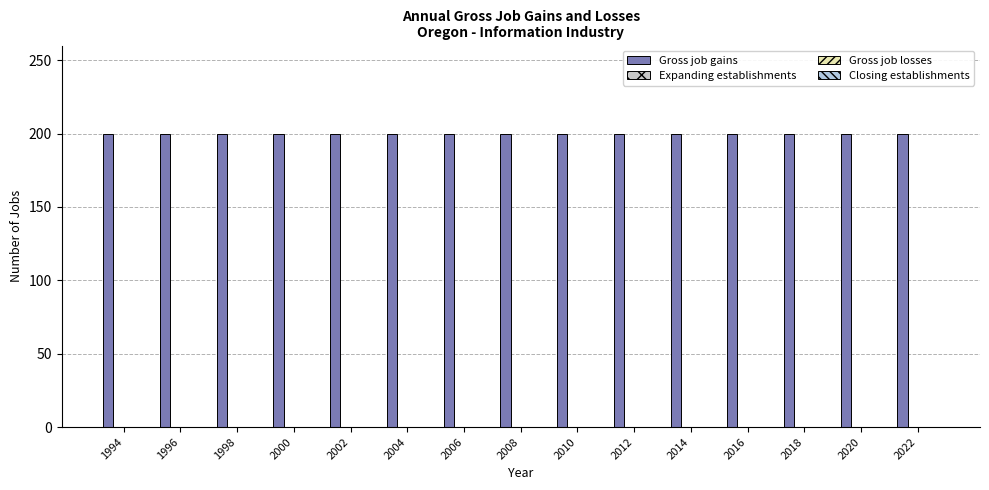

Between 1994 and 2002, which is larger?

1994